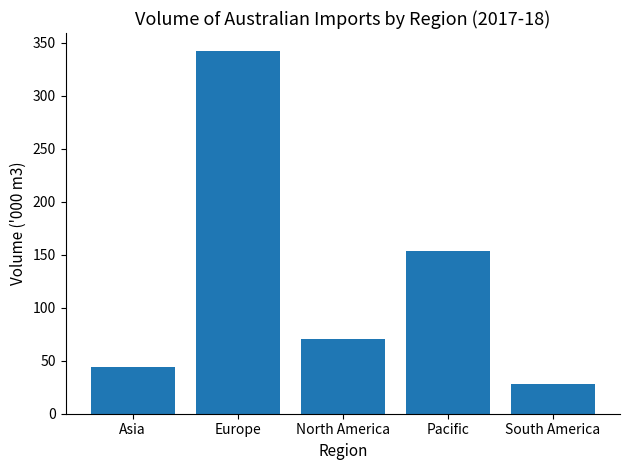

What is the difference between the maximum and minimum values?

314.1